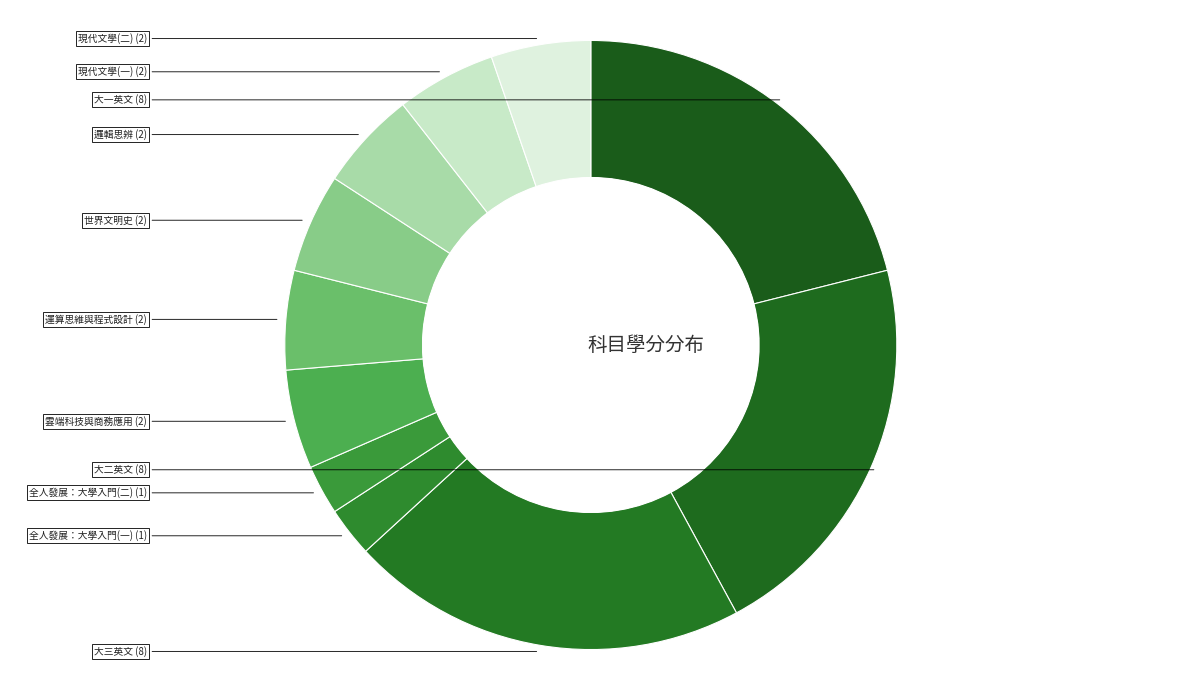

Count the number of slices in the pie.

11